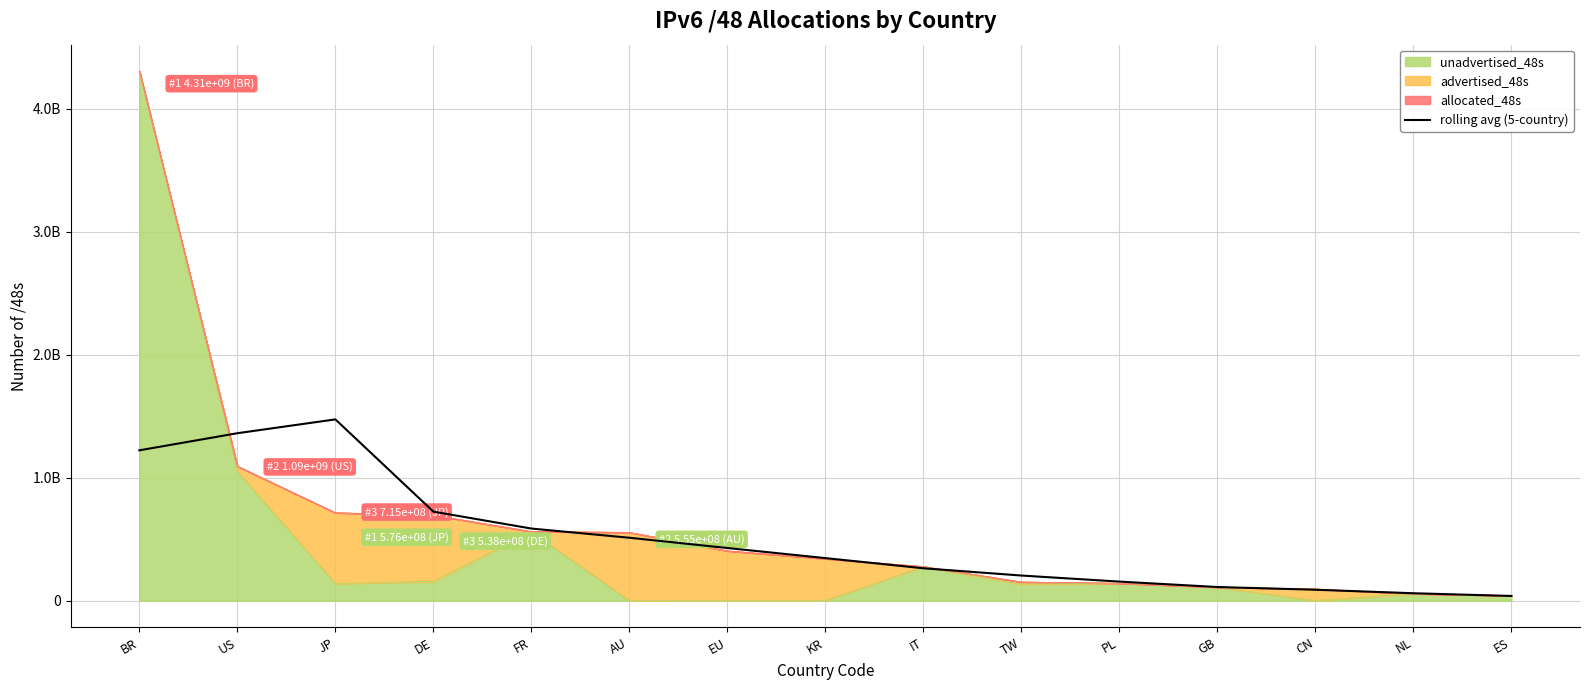

Is it true that the value at GB is 27617412.8?

False